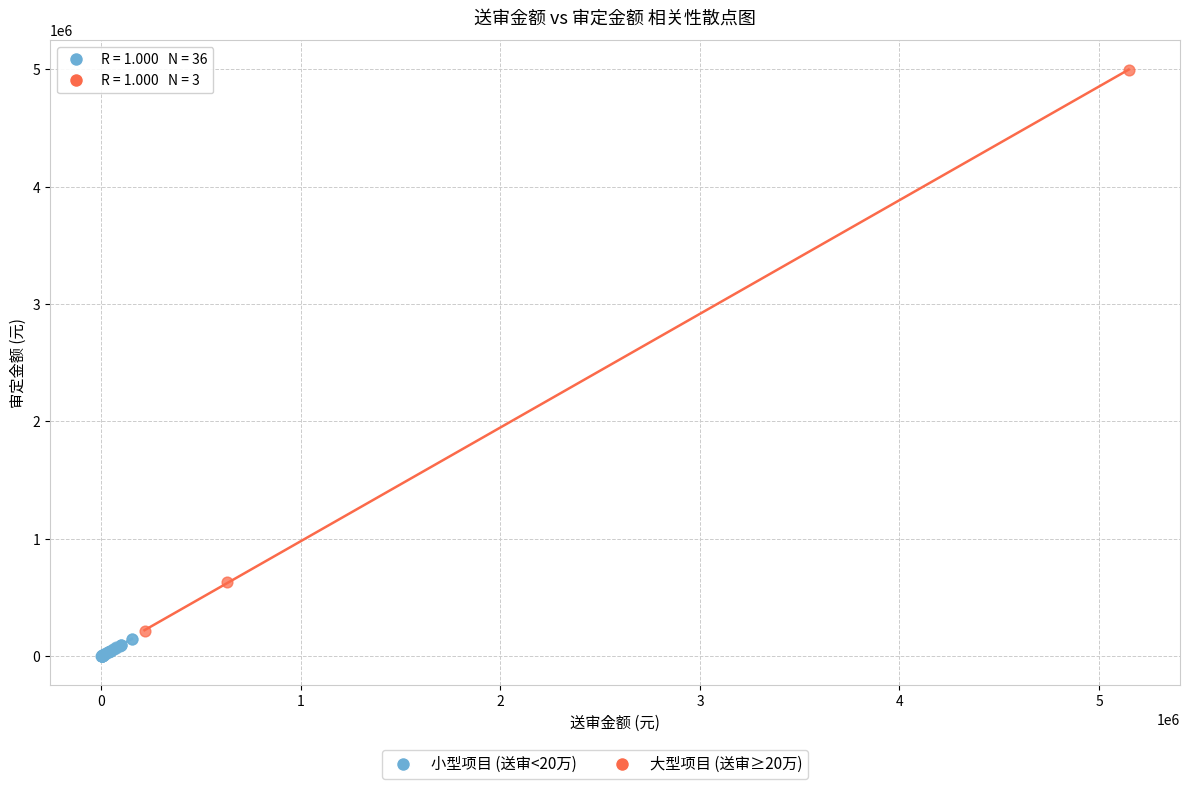

Which series has the widest spread of Y values?

大型项目 (送审≥20万)